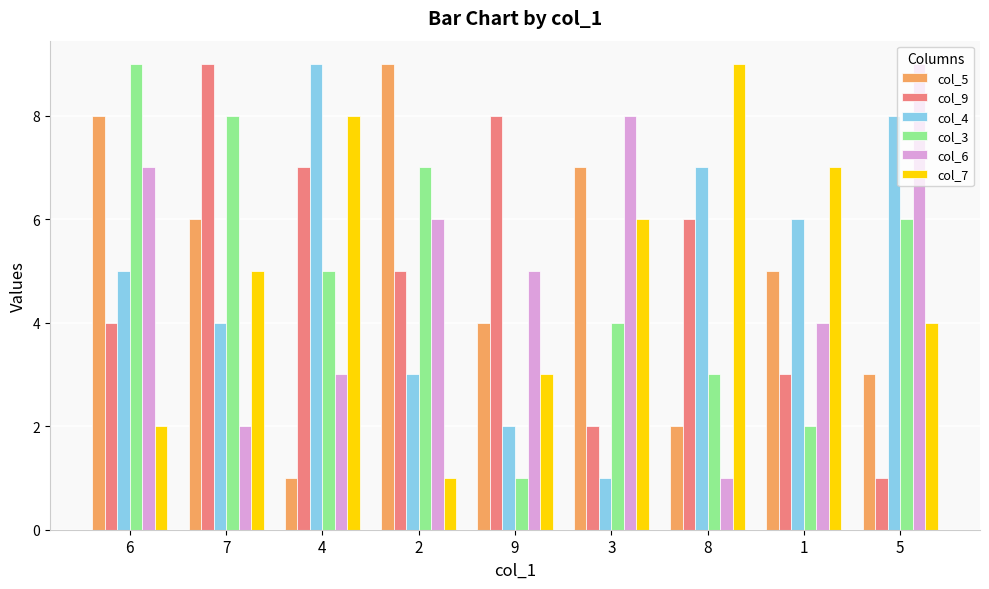

Which series changed the most between 6 and 1?

col_3